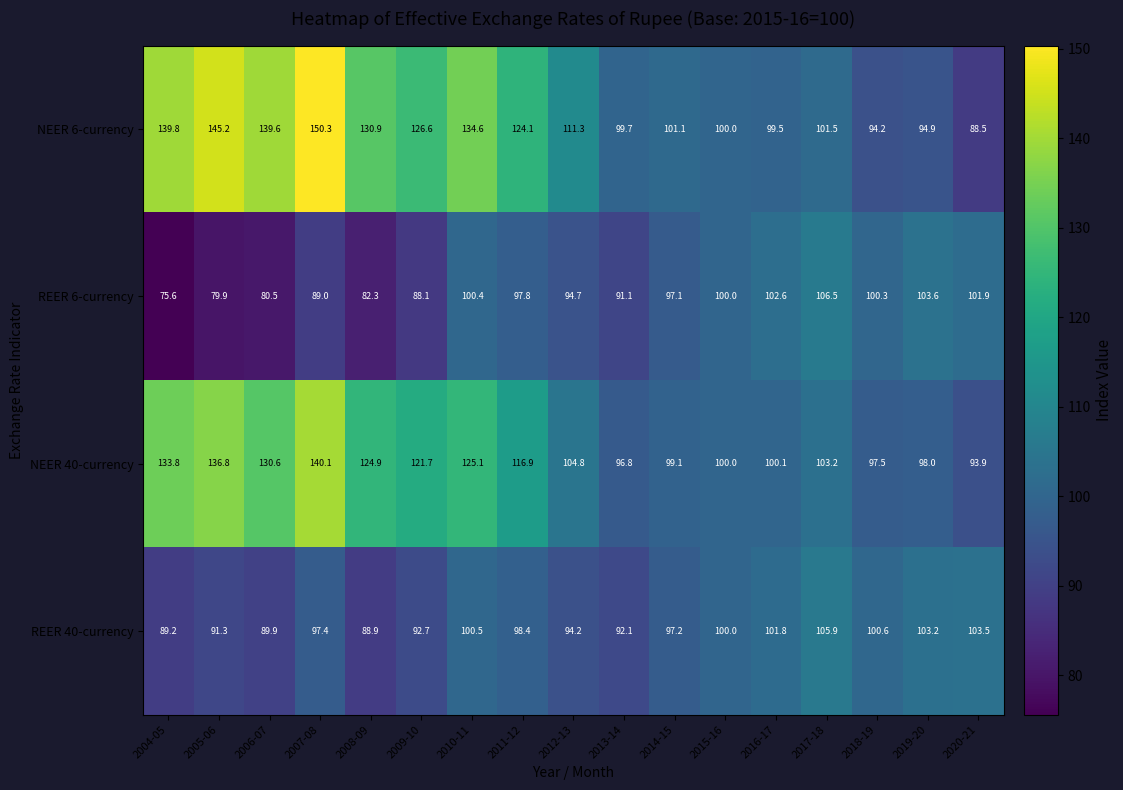

The NEER 40-currency series shows 21.0 at 2020-21. True or false?

False